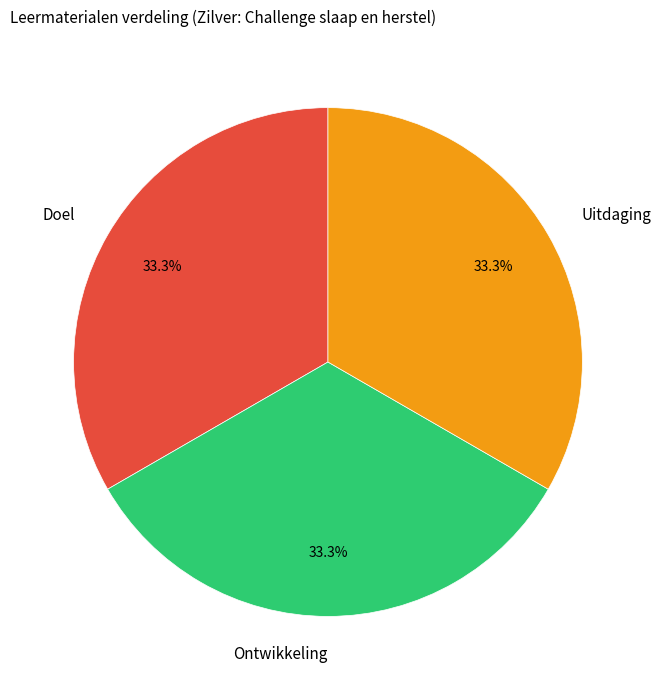

Approximately how many times larger is the value at Ontwikkeling compared to Uitdaging?

1.0